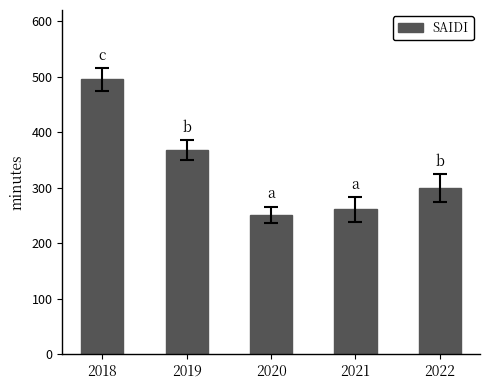

True or false: the data shows 299 at 2022.

True